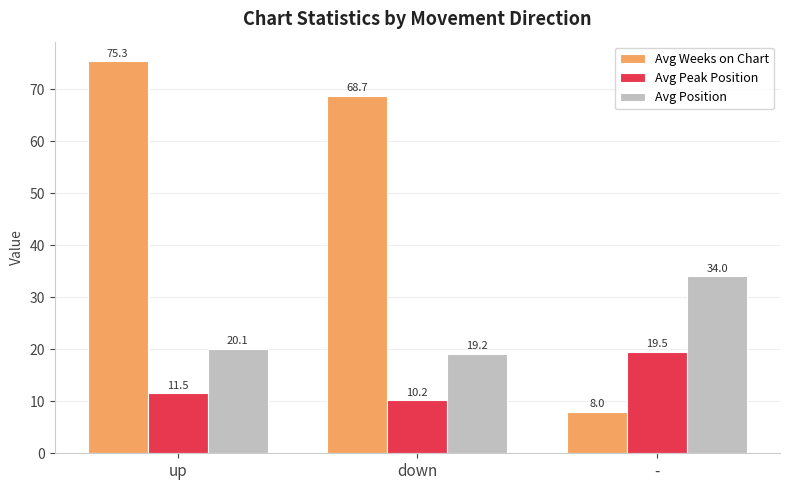

What is the label of the 2nd bar from the right?

down